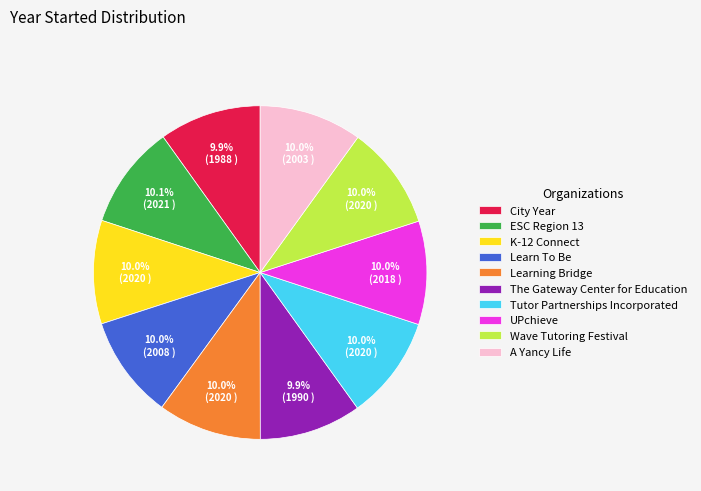

To the nearest percent, what portion does Wave Tutoring Festival represent?

10%